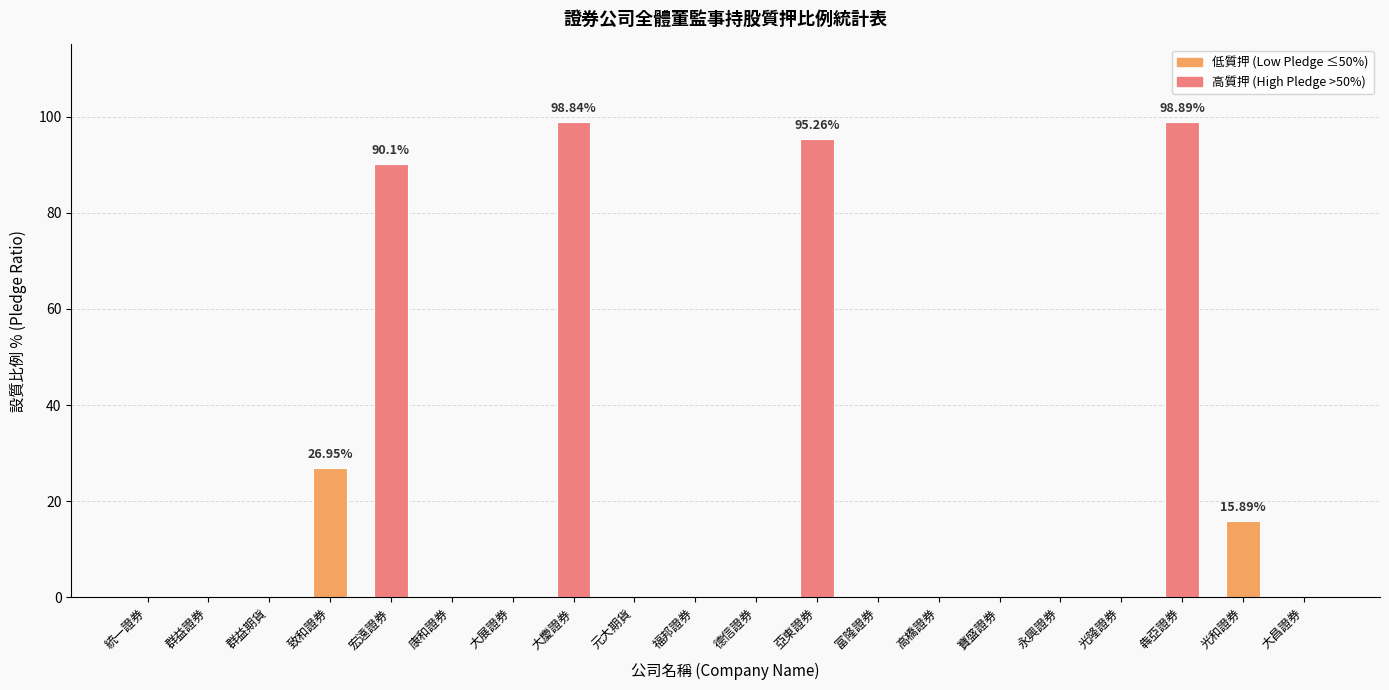

What is the sum of the values at 宏遠證券 and 元大期貨?

90.1